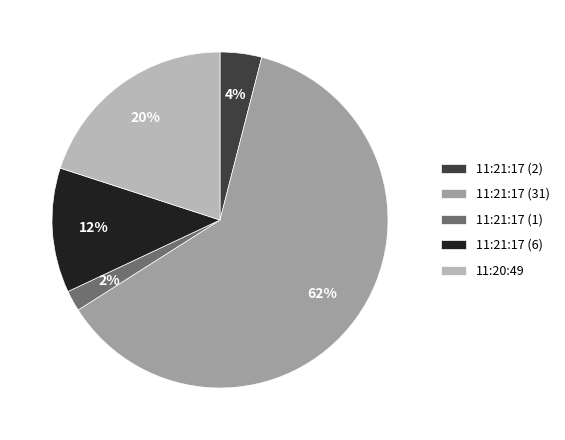

To the nearest percent, what is the difference between the 11:21:17 (31) and 11:21:17 (2) slice percentages?

58%